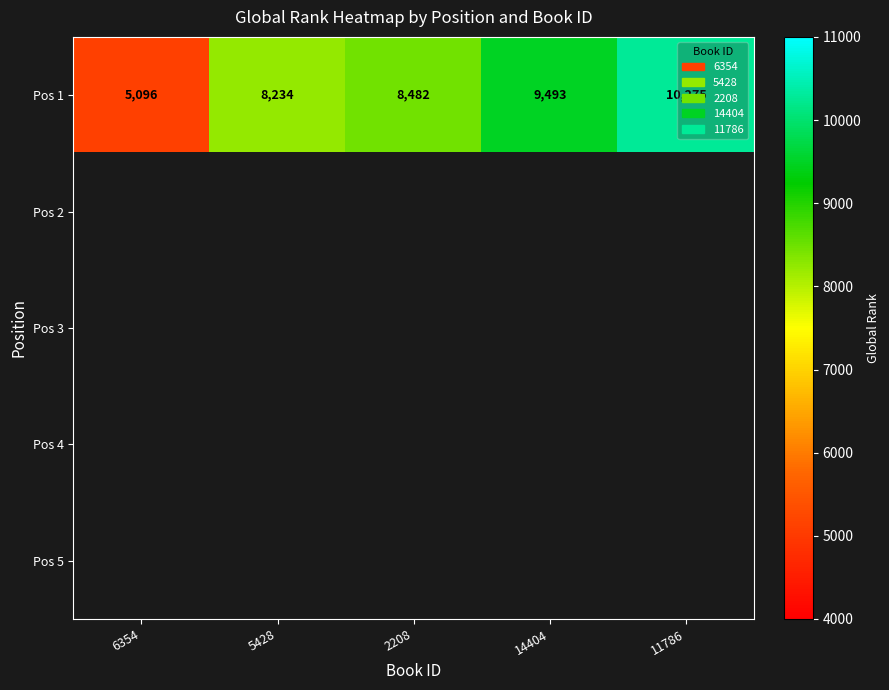

Between 6354 and 14404, which is larger?

14404